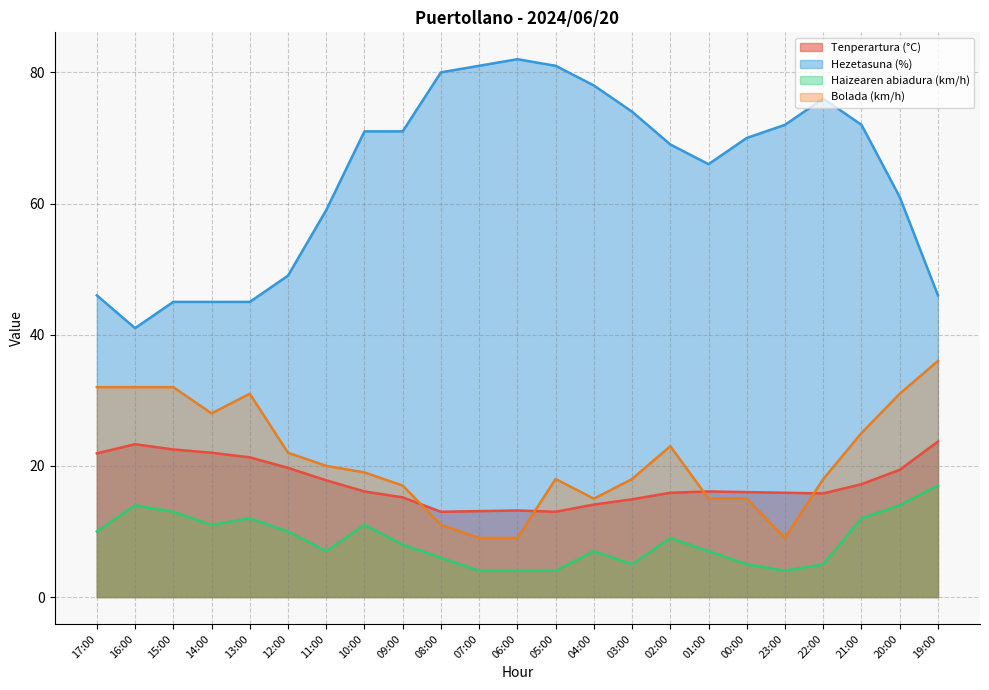

Between 22:00 and 11:00, which is larger?

11:00